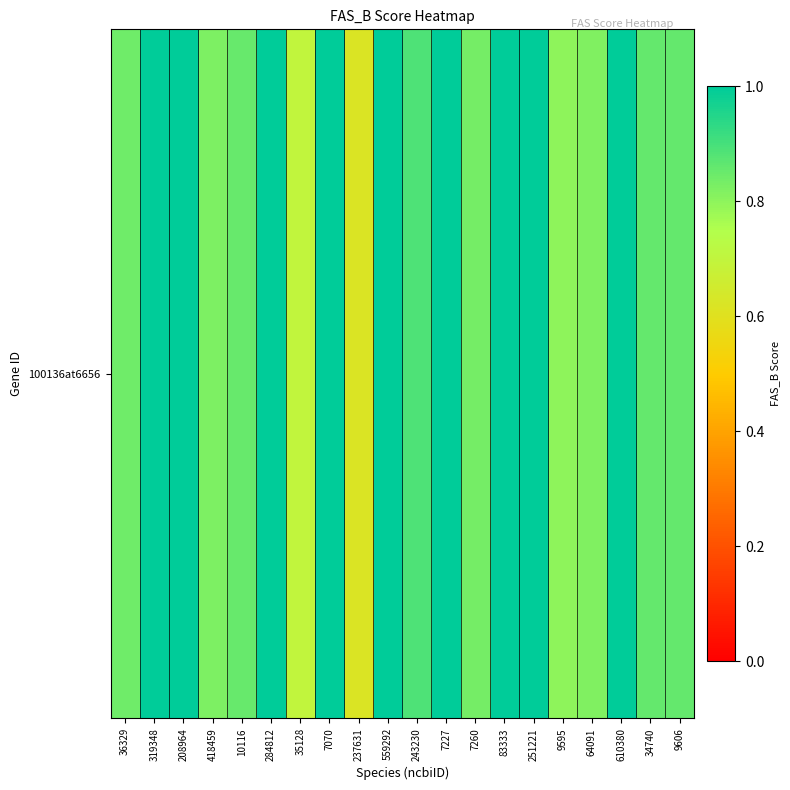

Count the number of categories in the chart.

20